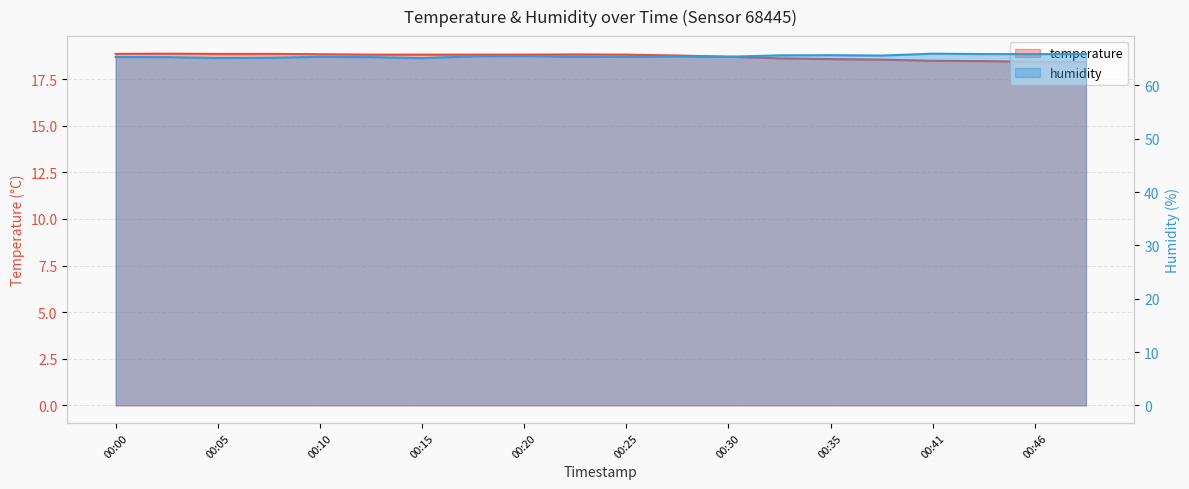

Rank the categories by humidity value from lowest to highest.

00:15, 00:05, 00:08, 00:03, 00:13, 00:00, 00:10, 00:23, 00:25, 00:30, 00:28, 00:18, 00:20, 00:38, 00:33, 00:35, 00:46, 00:44, 00:49, 00:41